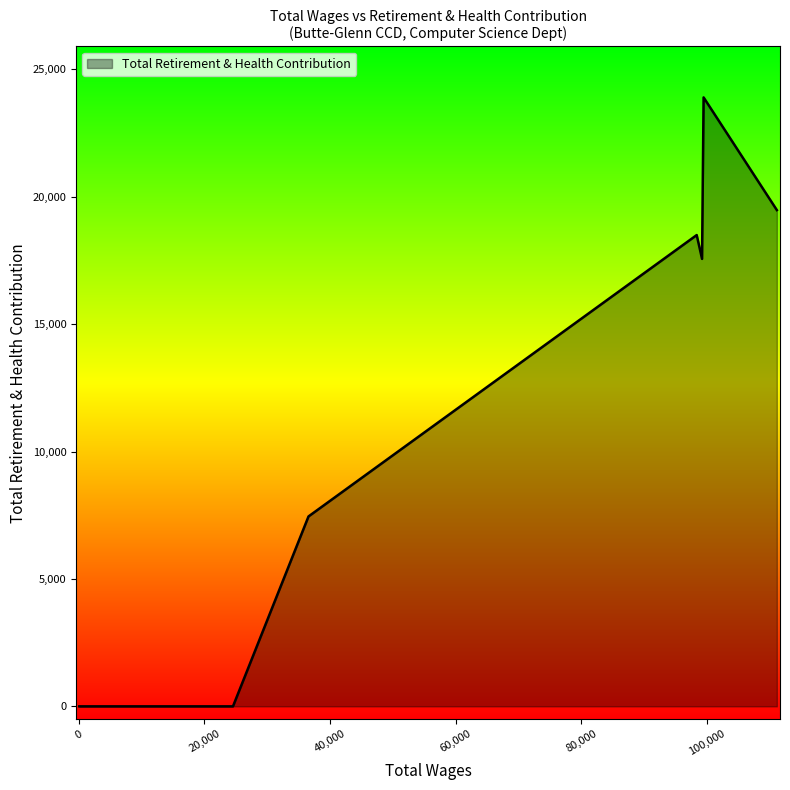

What is the maximum value shown in the chart?

23897